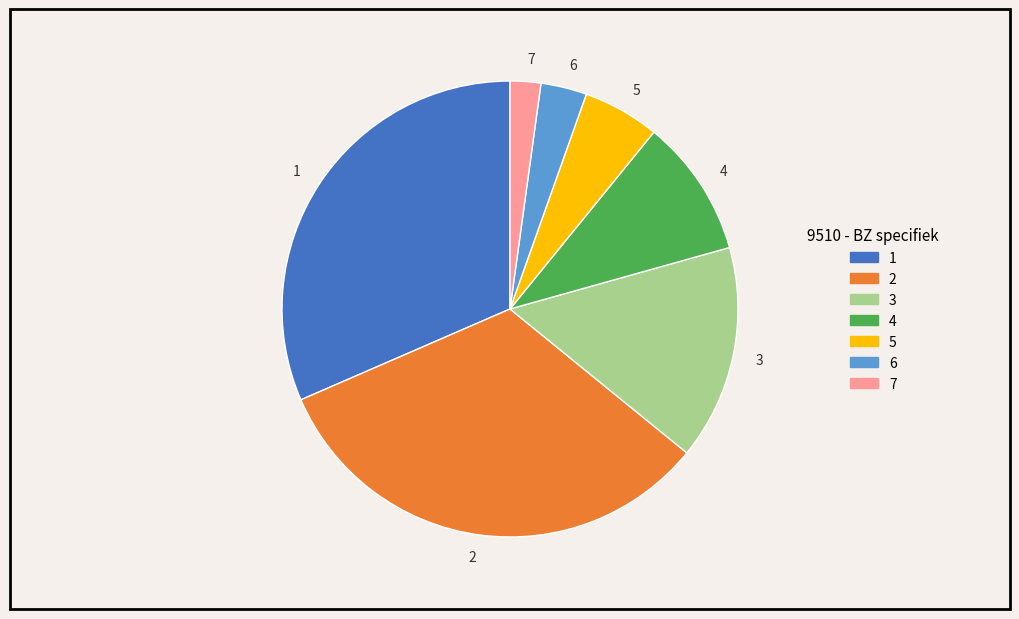

Is the sum of 3 and 7 greater than half?

No